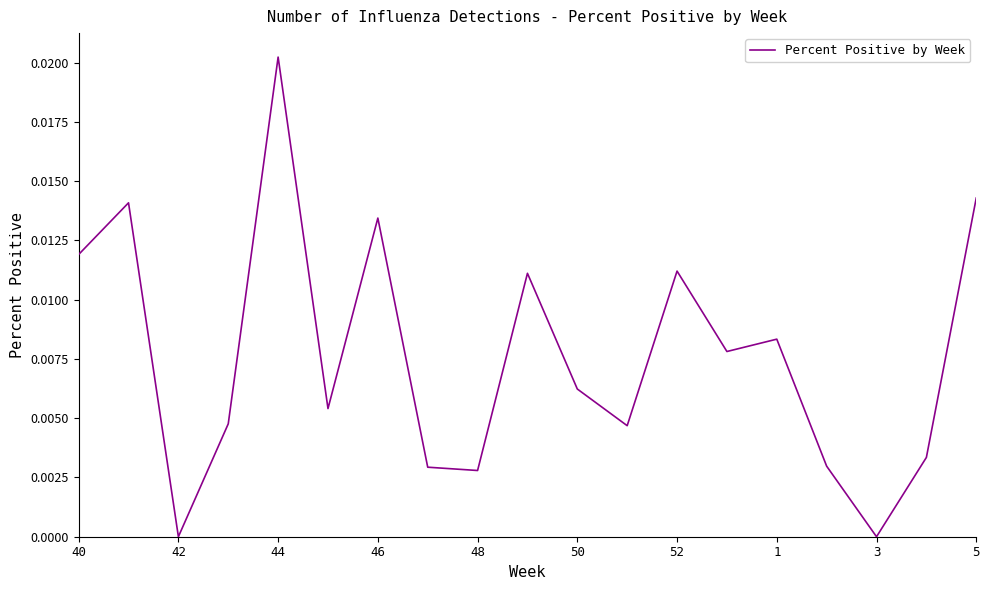

Does the chart display data point markers on the line(s)?

No